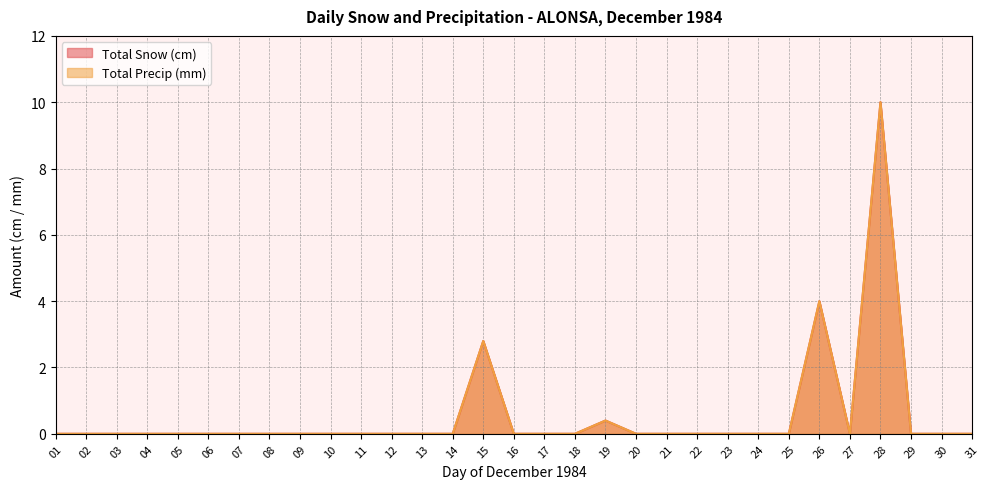

Which category has the highest value across all series?

28